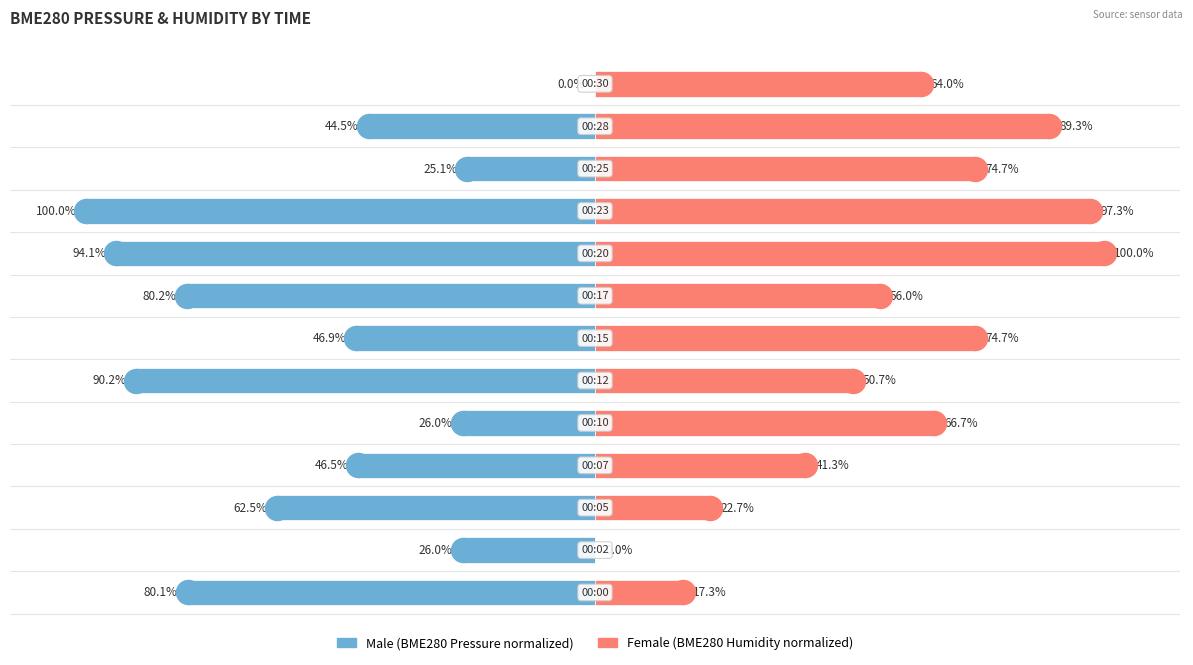

At how many categories does at least one series exceed -21?

13